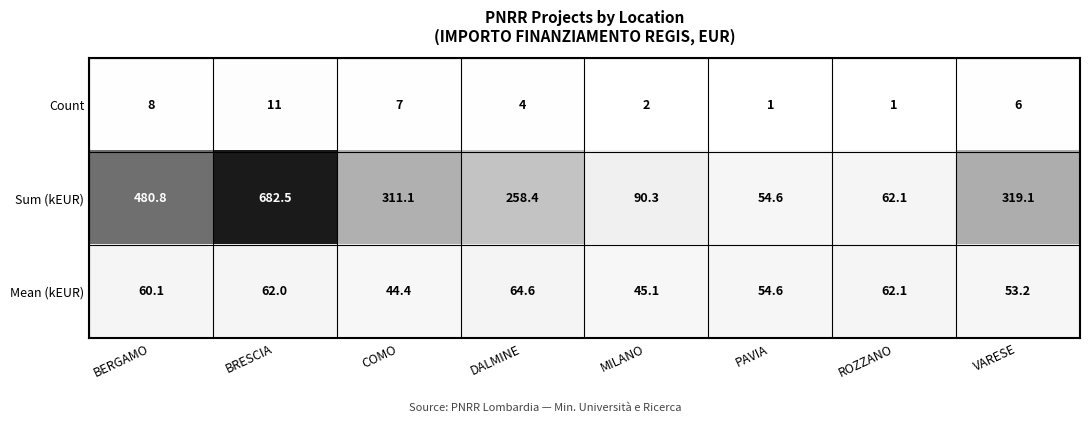

Rank the series by their maximum value, from highest to lowest.

Sum (kEUR), Mean (kEUR), Count